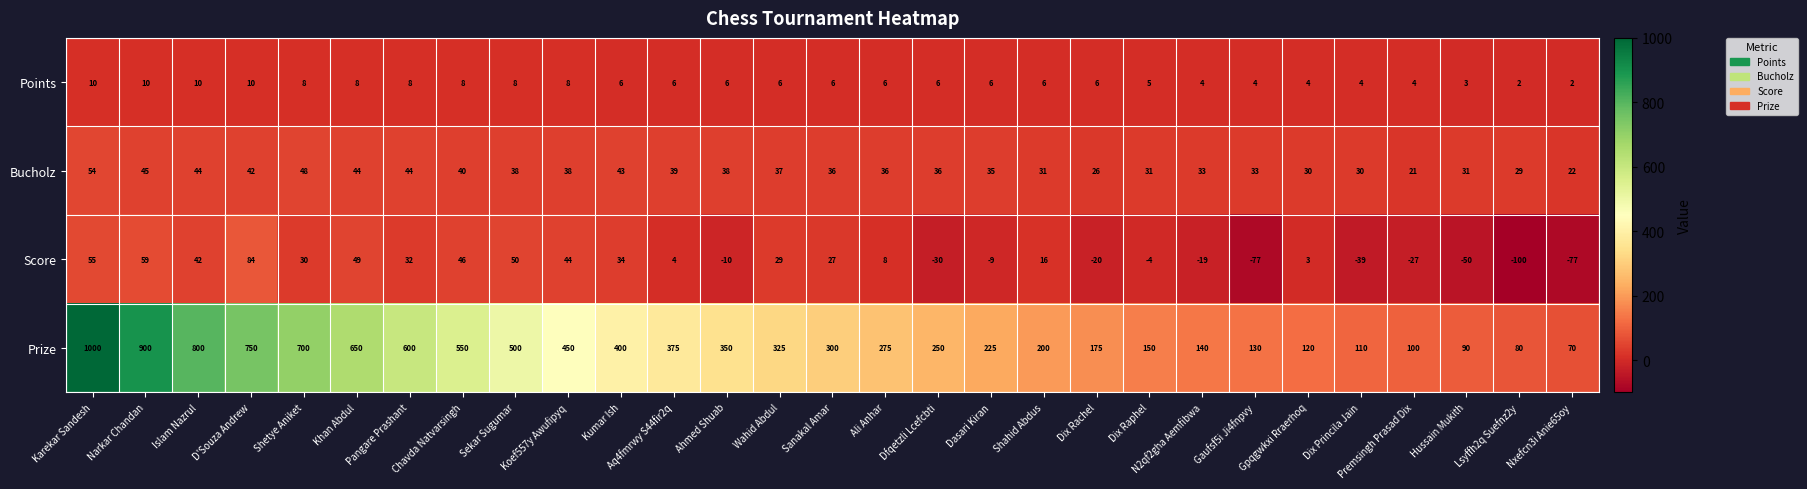

Which series has the largest total across all categories?

Prize